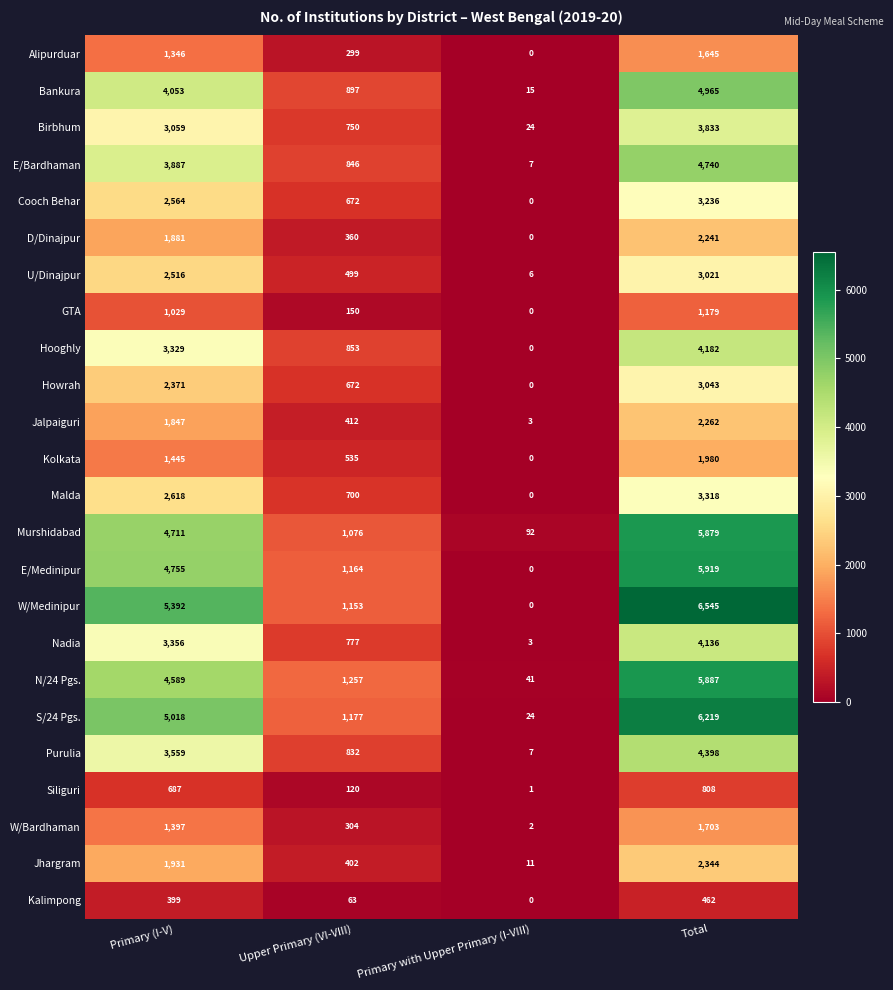

How many Alipurduar values are between 299 and 1645?

3